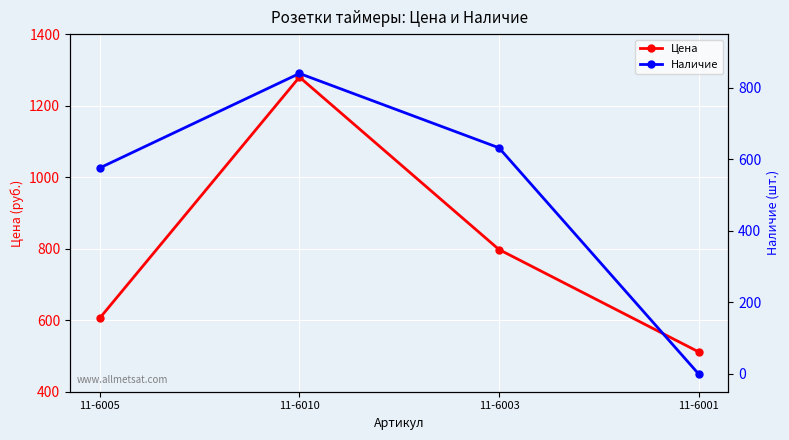

Is the value of Наличие at 11-6001 greater than the value of Цена at 11-6003?

No